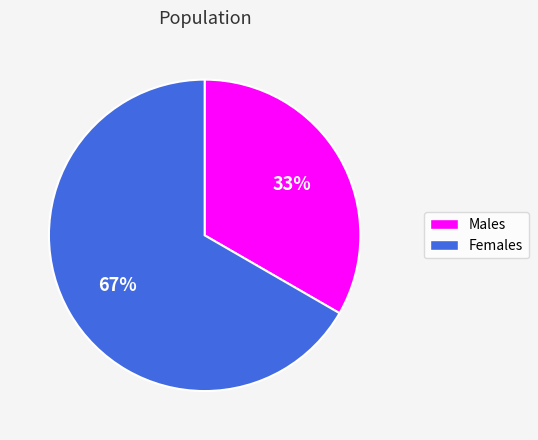

To the nearest percent, what is the combined percentage of Males and Females?

100%